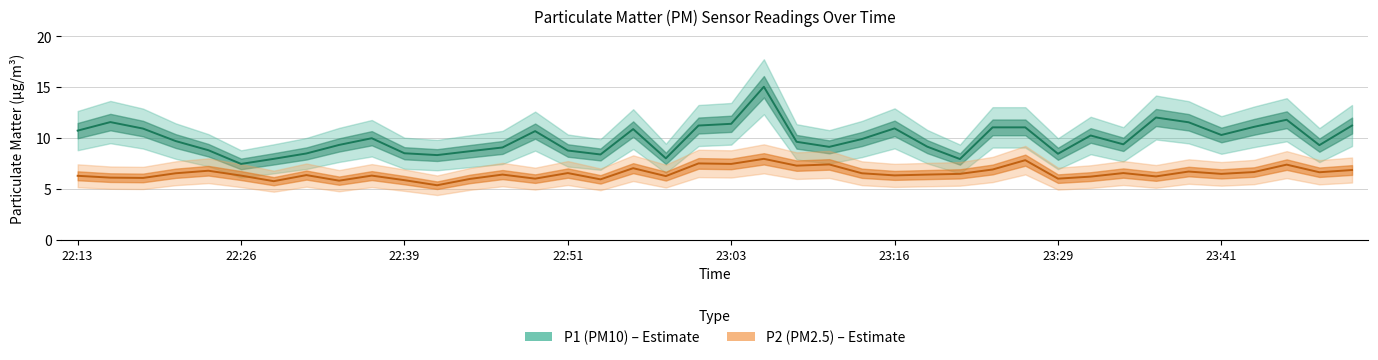

What is the difference between the P2 (PM2.5) values at 26 and 27?

0.1